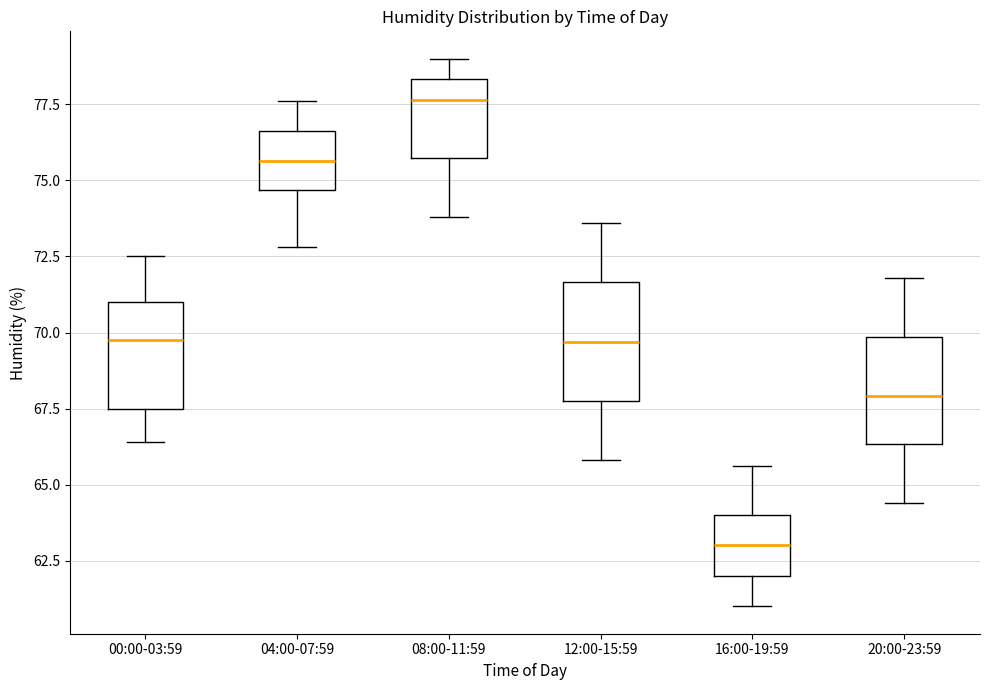

Which box has the lowest median line?

16:00-19:59